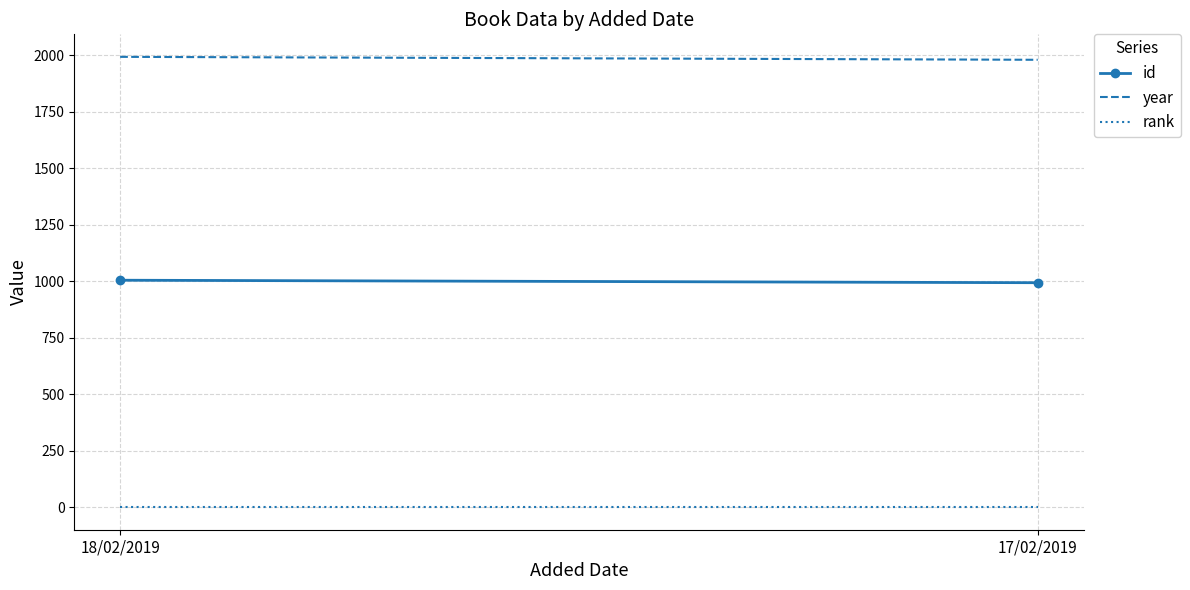

What are all the series names shown in the legend?

id, year, rank